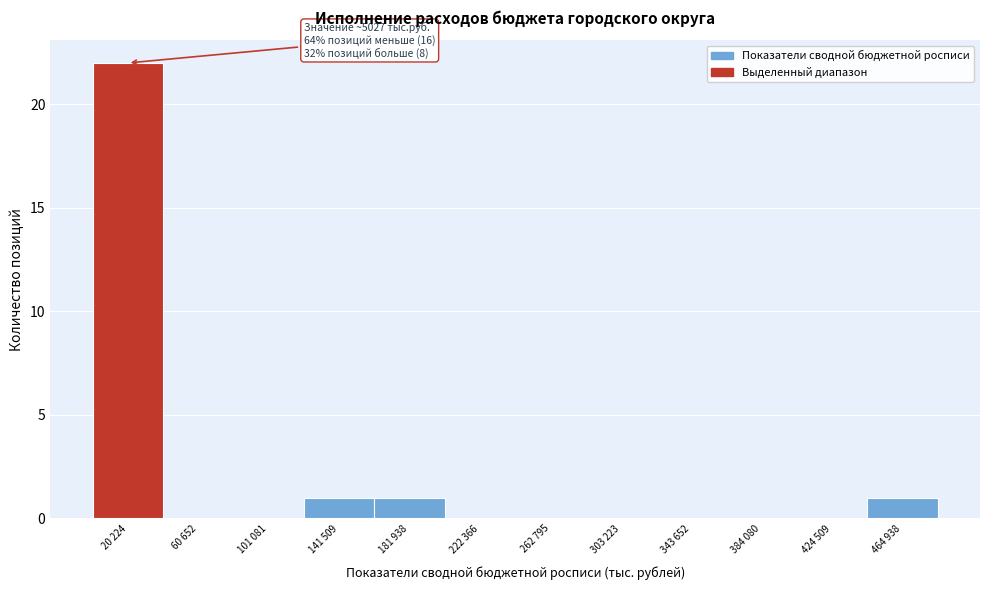

Reading left to right, extract all data points from this chart.

20 224=22	60 652=0	101 081=0	141 509=1	181 938=1	222 366=0	262 795=0	303 223=0	343 652=0	384 080=0	424 509=0	464 938=1